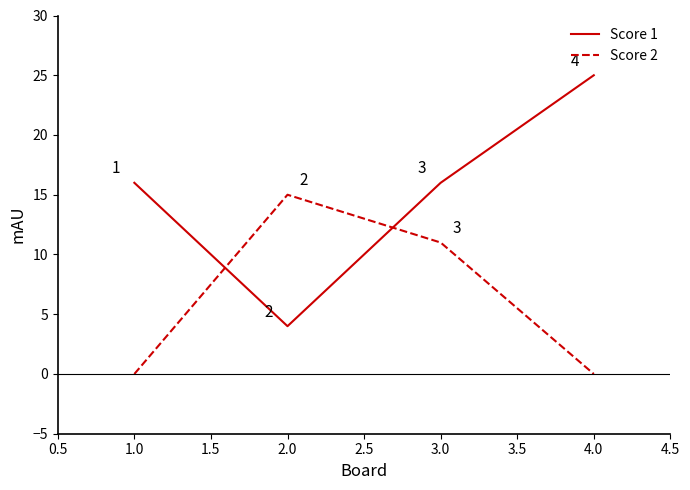

Which series has the largest total across all categories?

Score 1